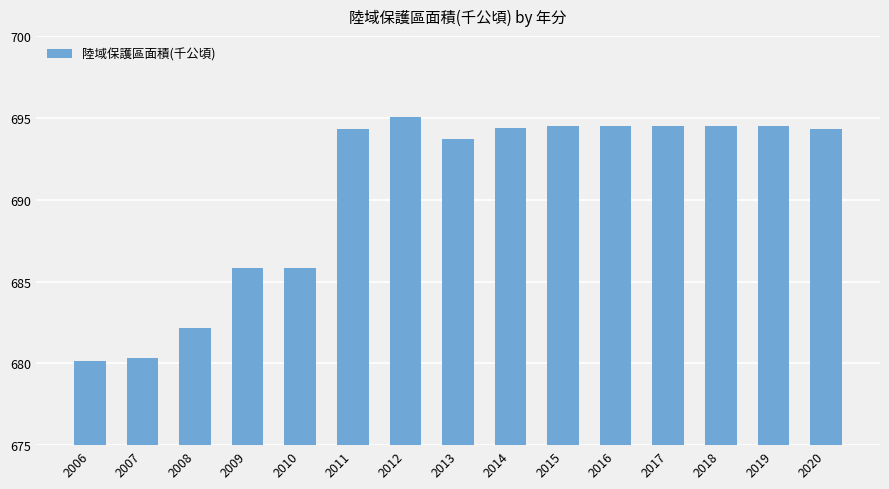

Are the bars grouped side by side (vs. stacked)?

No